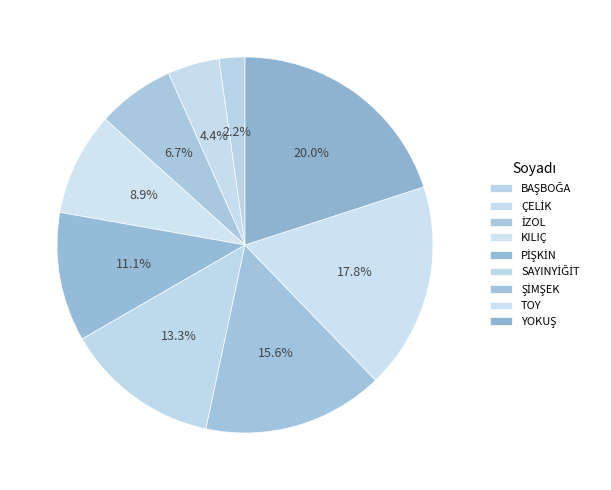

What percentage is NOT represented by BAŞBOĞA?

97.8%